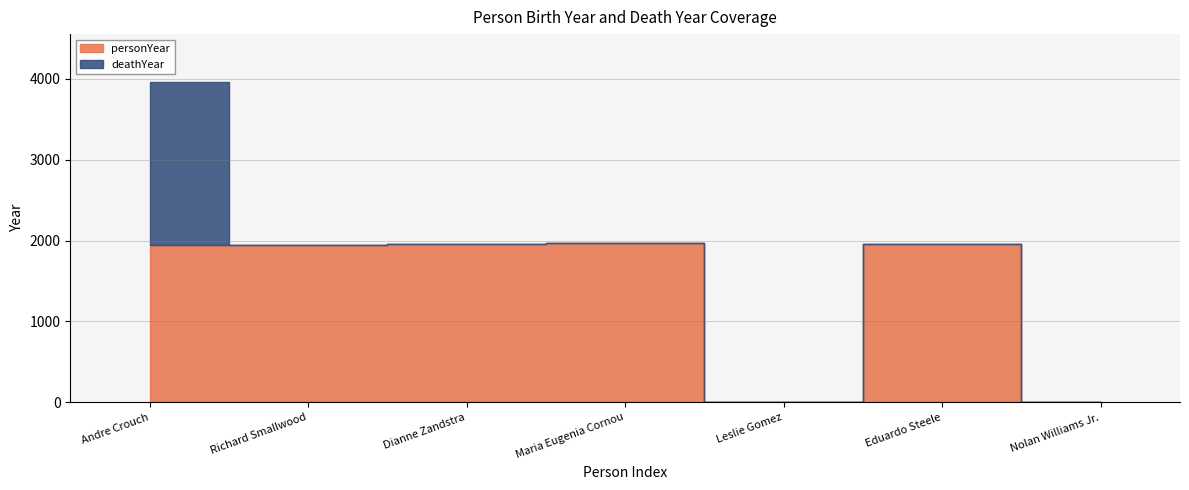

What is the label of the 2nd point from the right?

Eduardo Steele